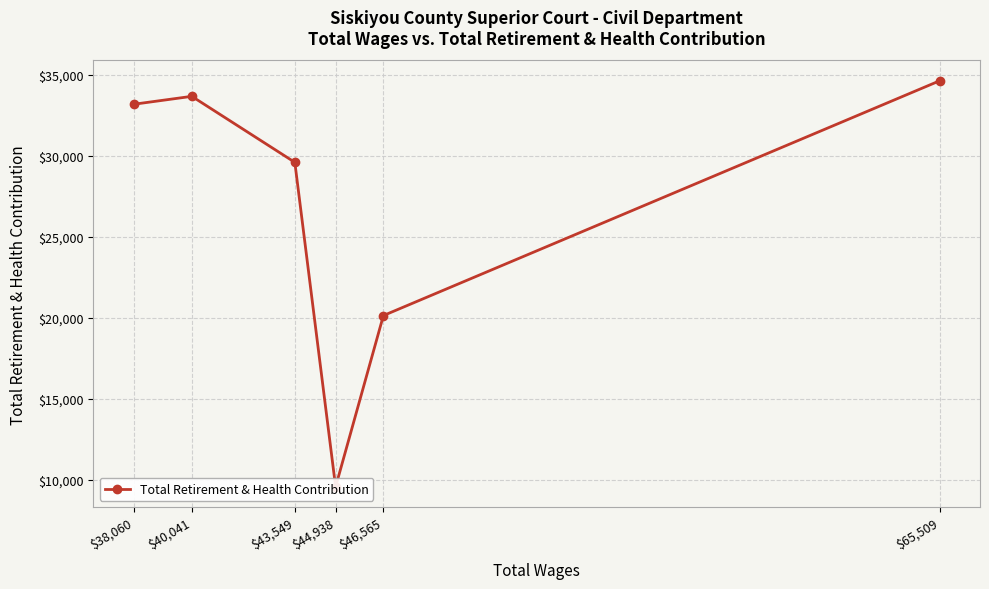

Is it true that the value at $46,565 is 20138?

True